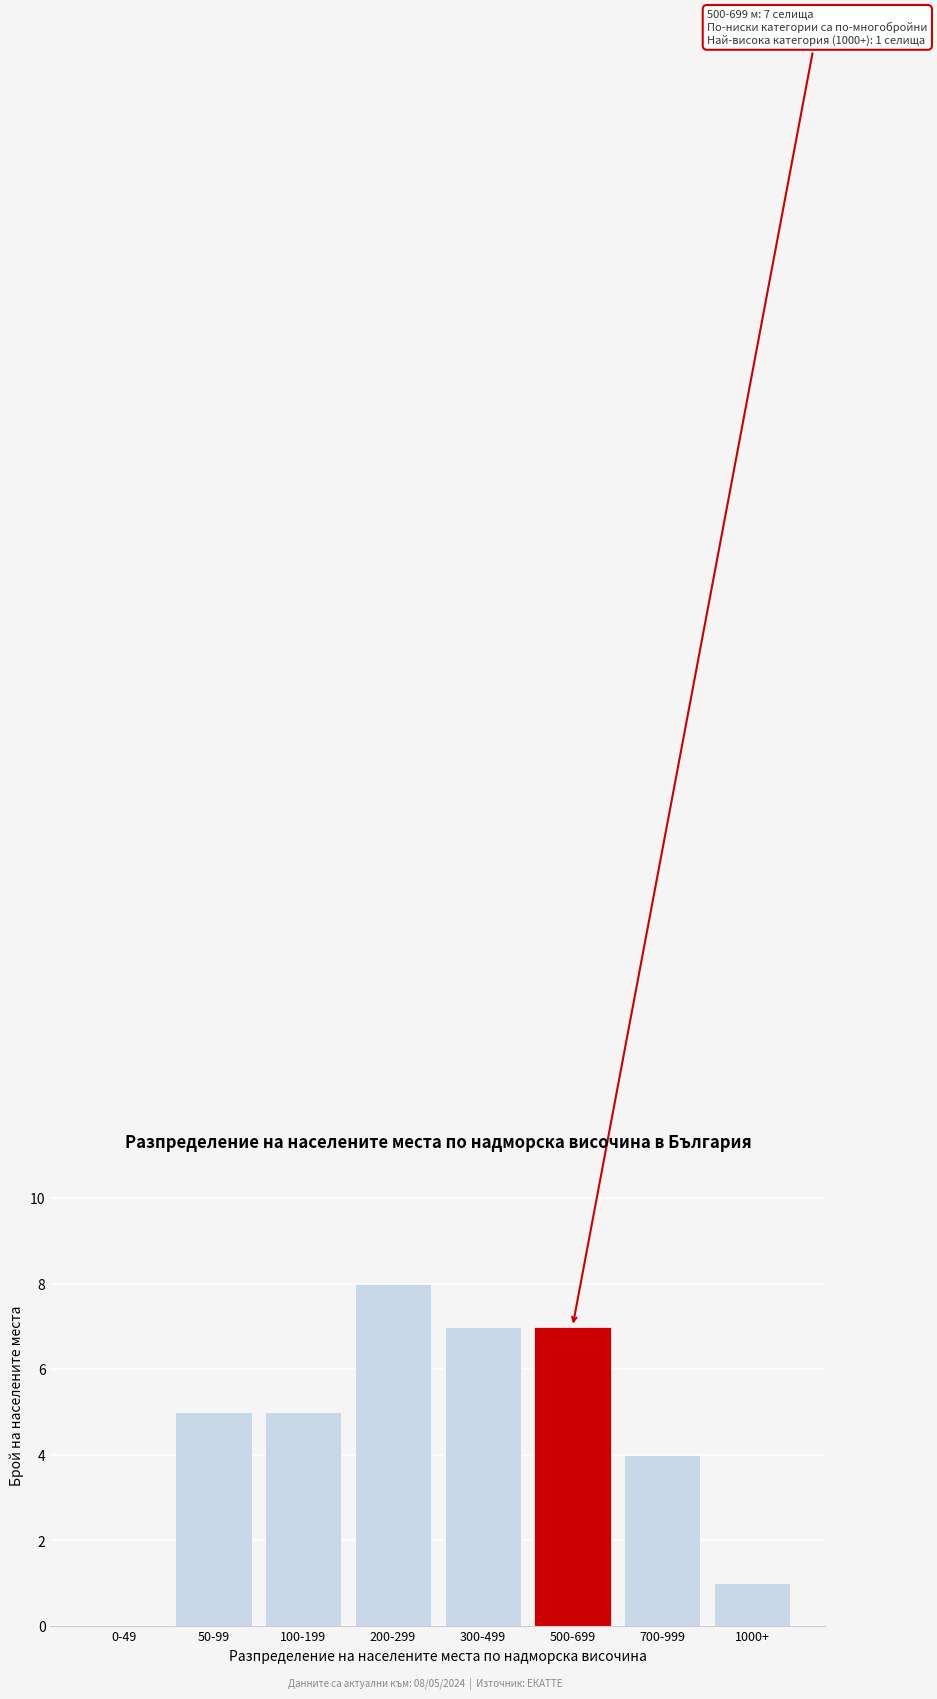

Reading right to left, what are all the values shown in this chart?

1000+=1	700-999=4	500-699=7	300-499=7	200-299=8	100-199=5	50-99=5	0-49=0